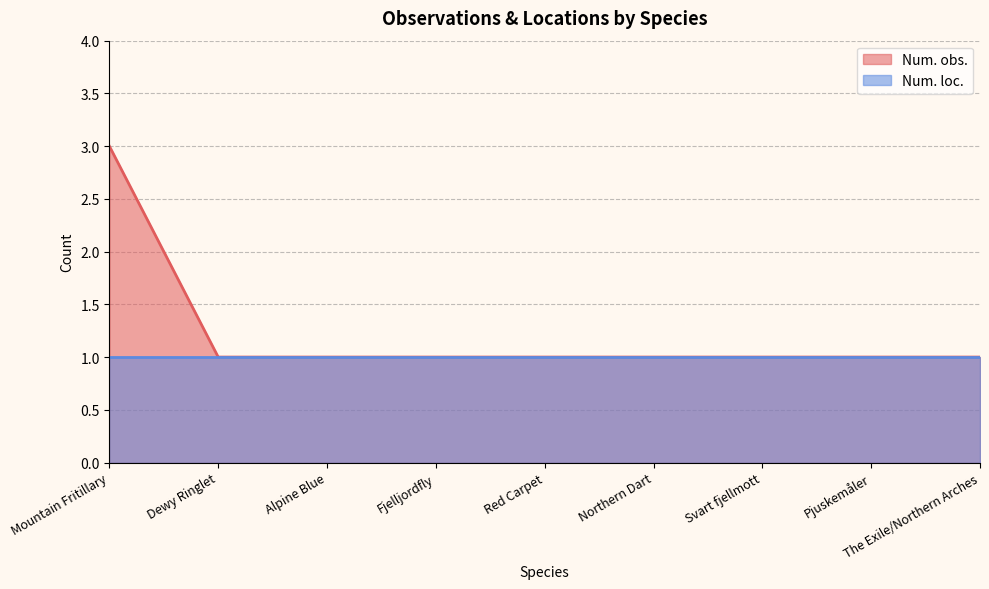

Between Alpine Blue and Fjelljordfly, which is larger?

Alpine Blue